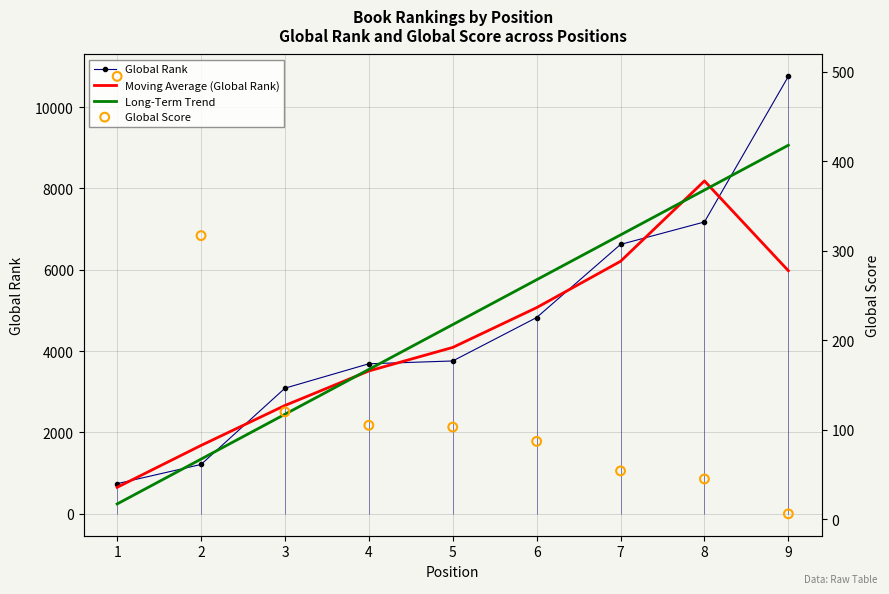

Which series has the largest Y range (max minus min)?

Global Rank